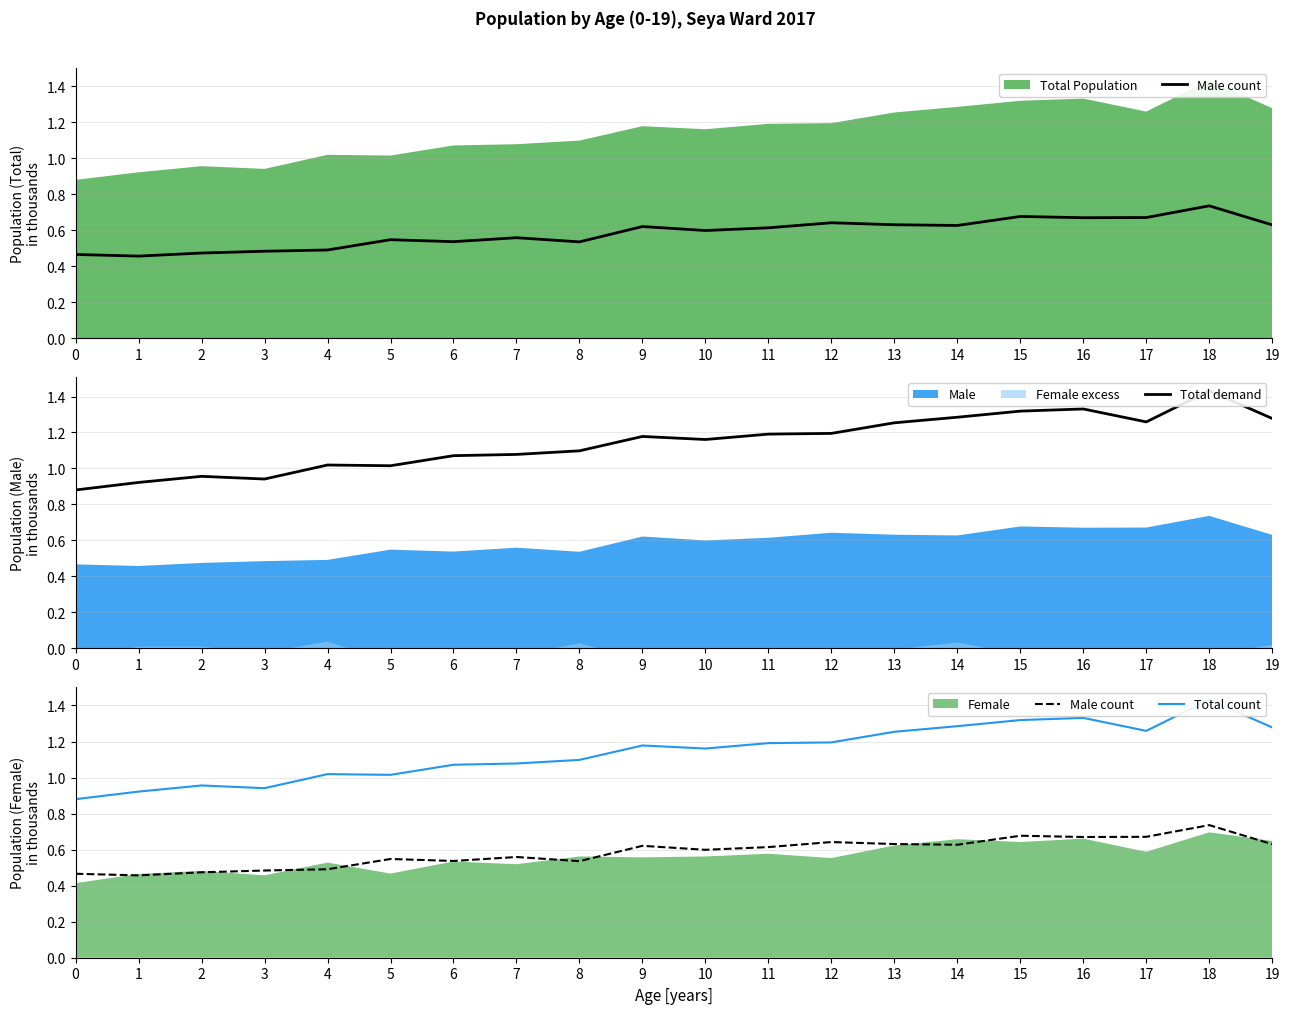

The Total demand series shows 0.7 at 12. True or false?

False